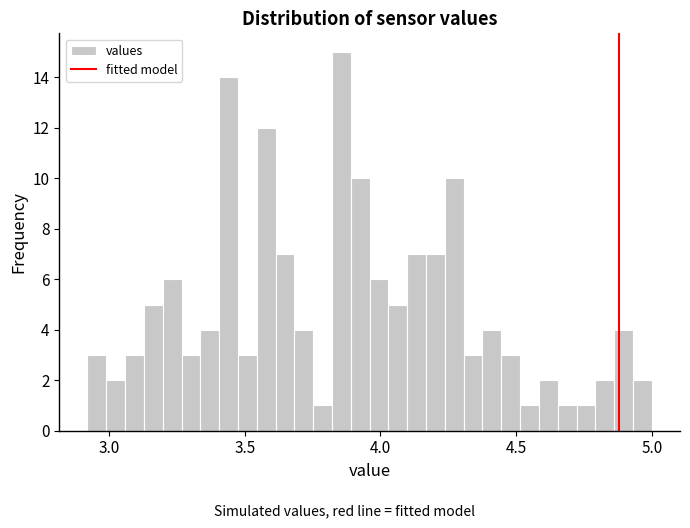

Read against the x-axis, roughly where is the centre of the tallest bar?

3.85